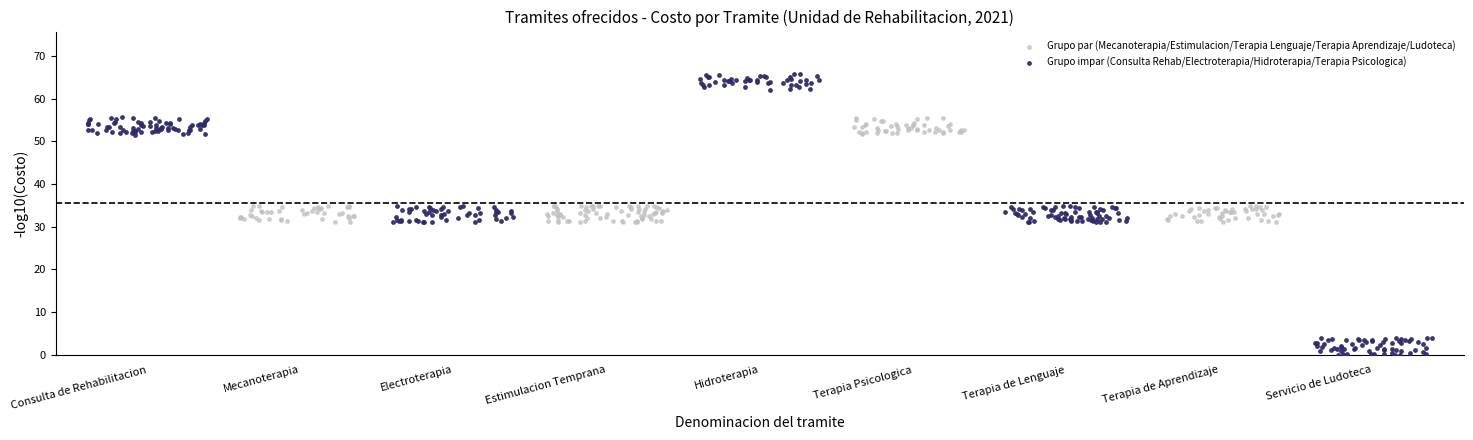

What are all the series names shown in the legend?

Grupo par (Mecanoterapia/Estimulacion/Terapia Lenguaje/Terapia Aprendizaje/Ludoteca), Grupo impar (Consulta Rehab/Electroterapia/Hidroterapia/Terapia Psicologica)